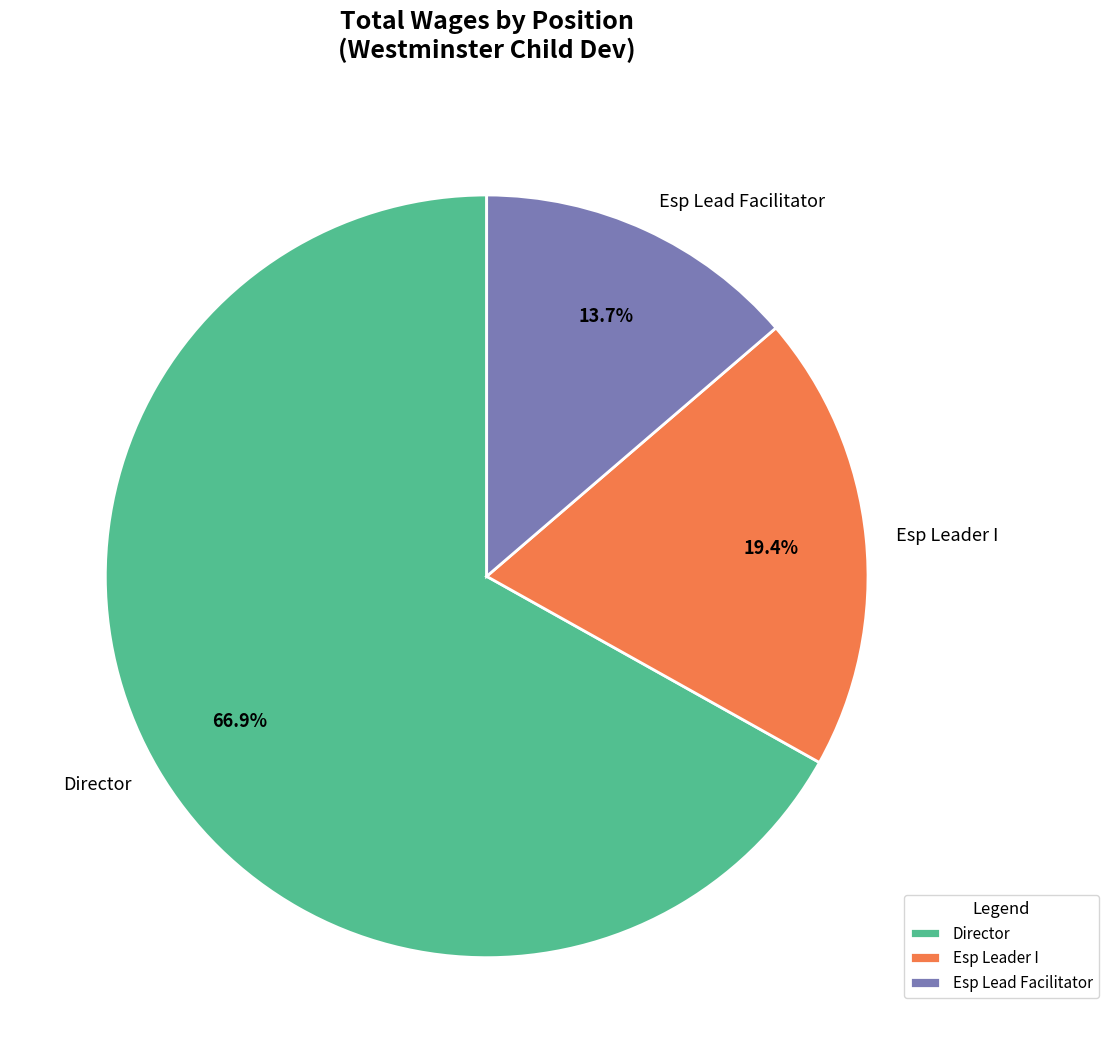

How many segments does this pie chart have?

3